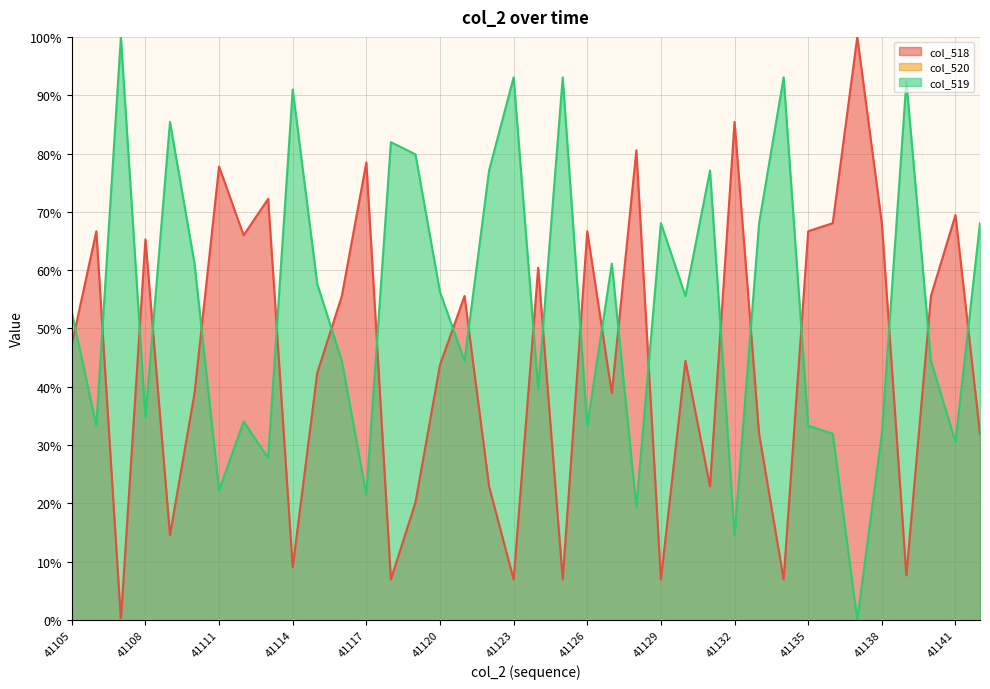

What is the difference between the col_518 values at 41130 and 41138?

0.2